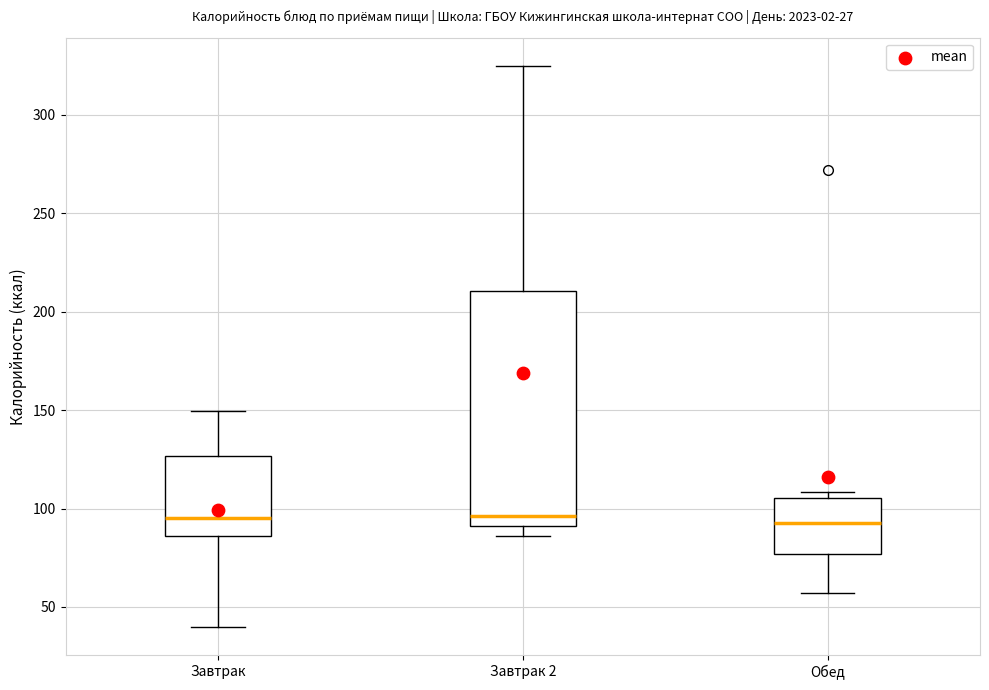

Which box is the tallest, from its lower edge to its upper edge?

Завтрак 2